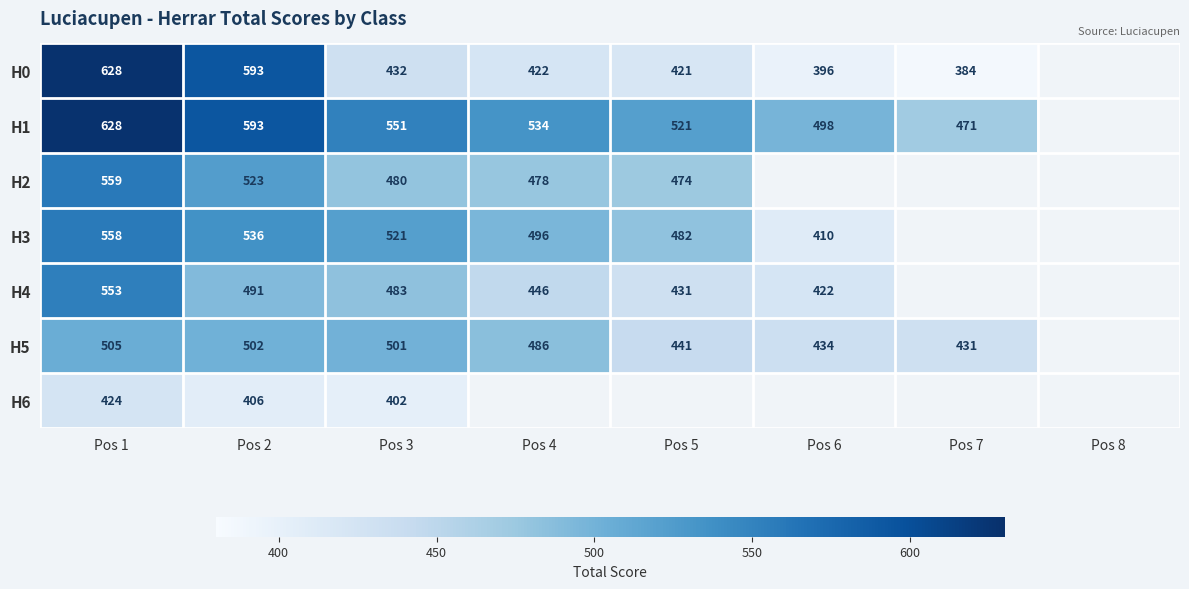

What is the total value across all series at Pos 1?

3855